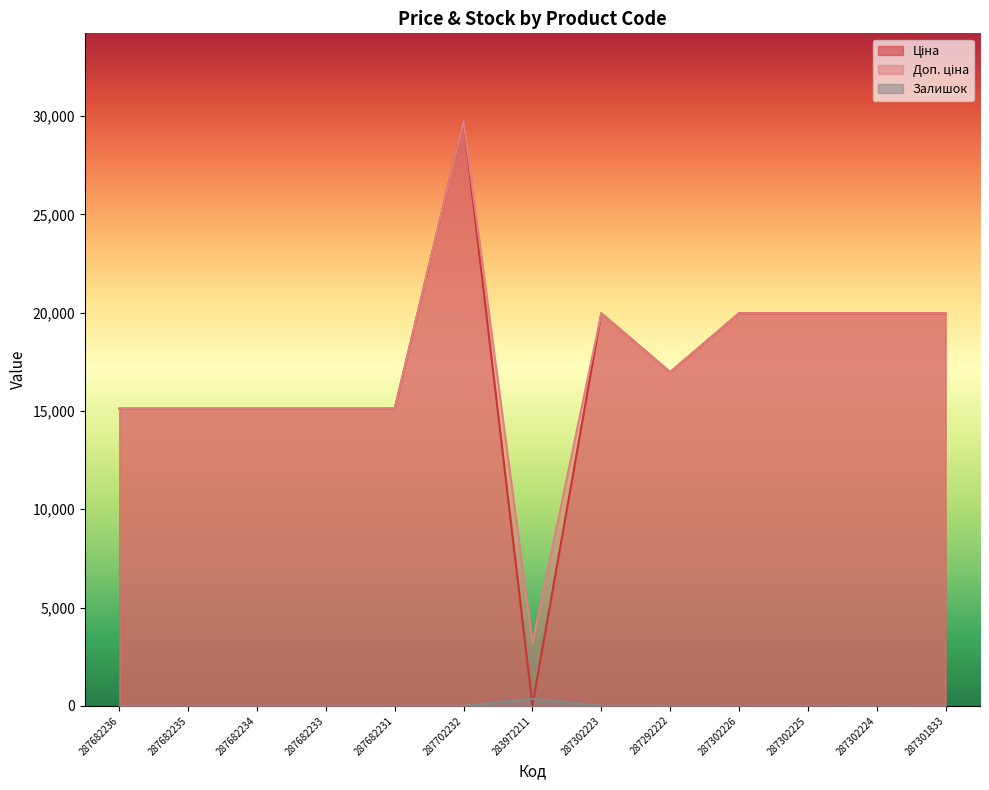

What is the maximum value shown in the chart?

29747.2